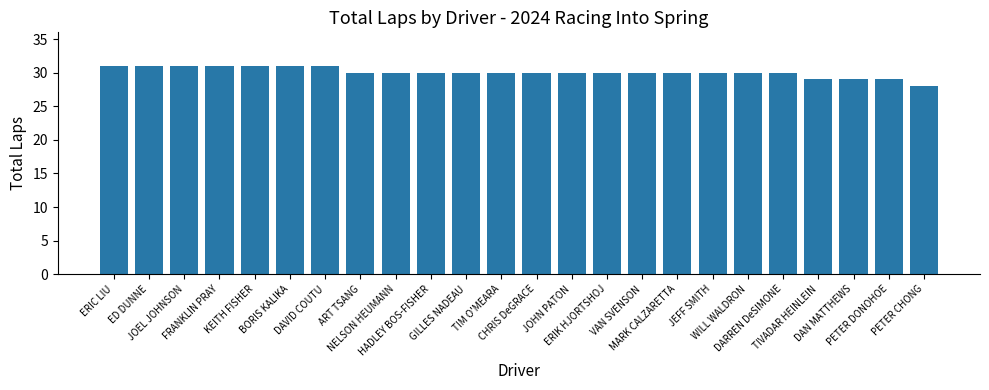

What is the sum of all values?

722